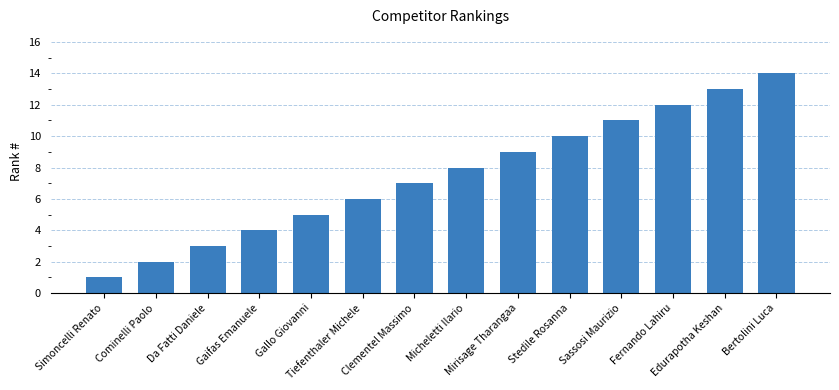

List the labels in order of value, smallest first.

Simoncelli Renato, Cominelli Paolo, Da Fatti Daniele, Gaifas Emanuele, Gallo Giovanni, Tiefenthaler Michele, Clementel Massimo, Micheletti Ilario, Mirisage Tharangaa, Stedile Rosanna, Sassosi Maurizio, Fernando Lahiru, Edurapotha Keshan, Bertolini Luca